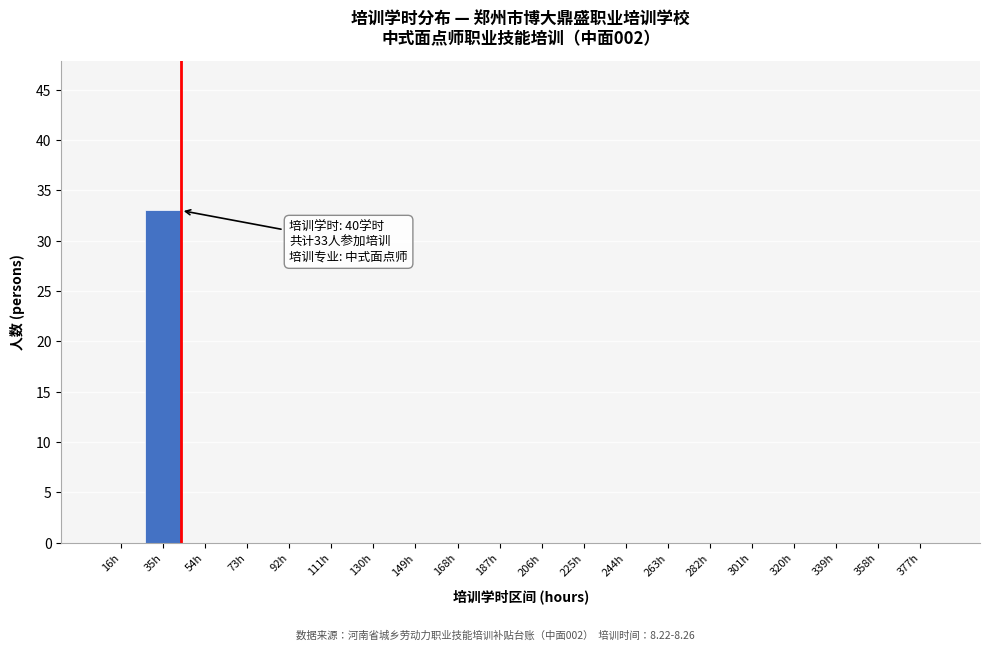

Reading right to left, extract all data points from this chart.

377h=0	358h=0	339h=0	320h=0	301h=0	282h=0	263h=0	244h=0	225h=0	206h=0	187h=0	168h=0	149h=0	130h=0	111h=0	92h=0	73h=0	54h=0	35h=33	16h=0